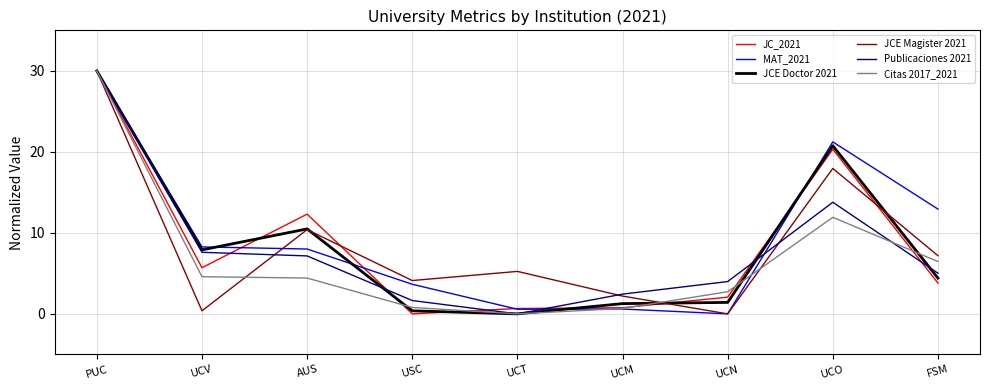

At which label does MAT_2021 reach its peak?

PUC